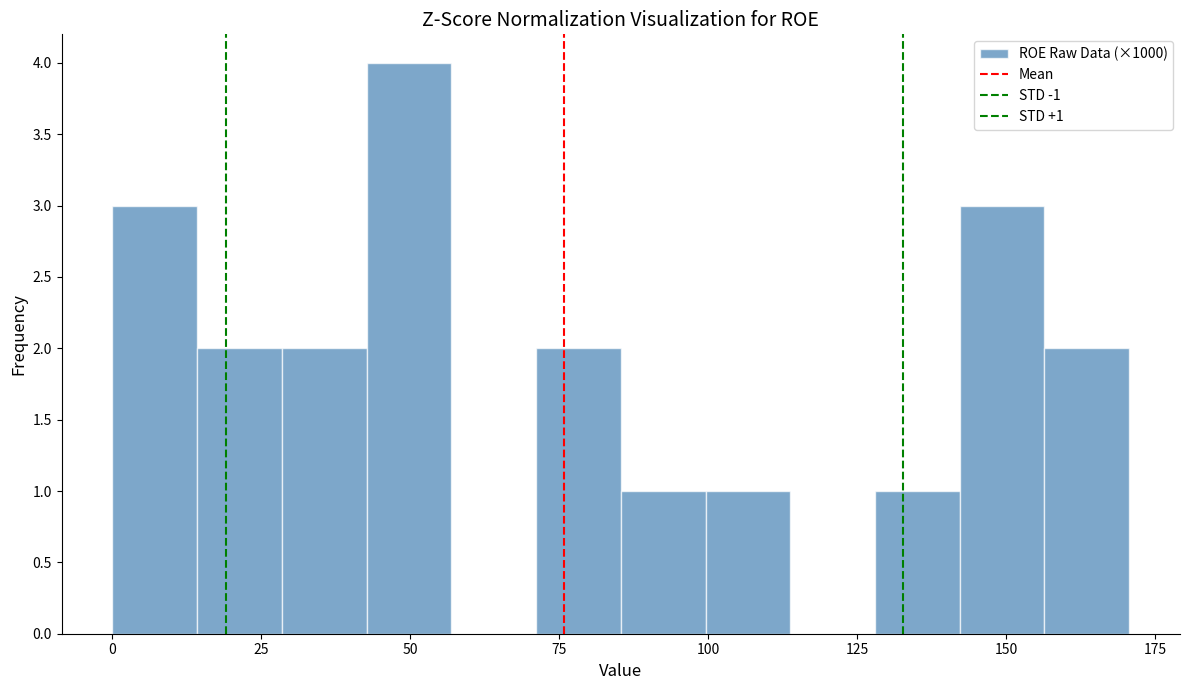

Around what value on the x-axis is the tallest bar? Give the approximate position of its centre, as read against the axis.

50